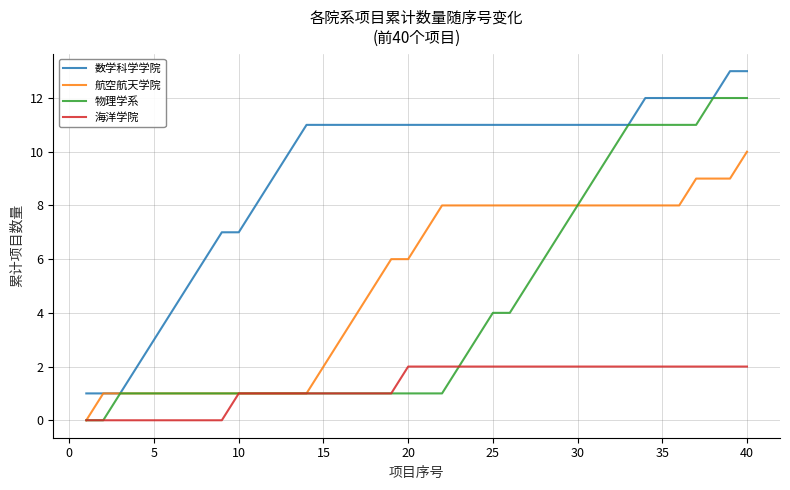

True or false: 数学科学学院 and 海洋学院 cross at least once.

False